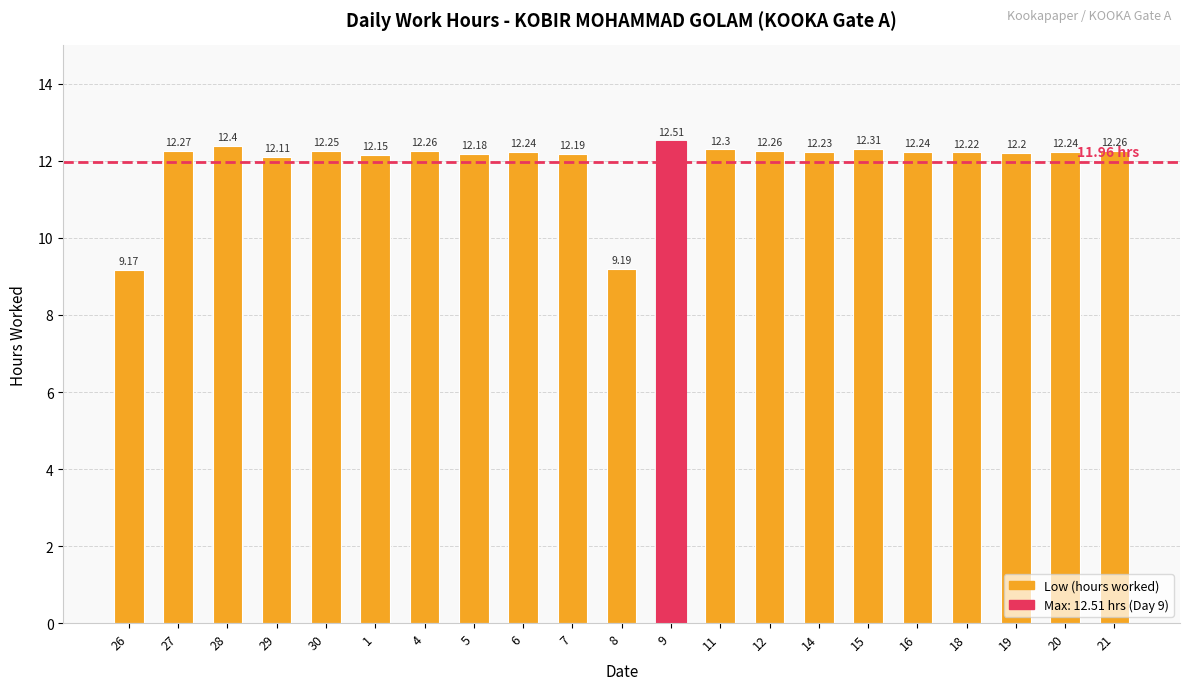

What position from the left is 21?

21